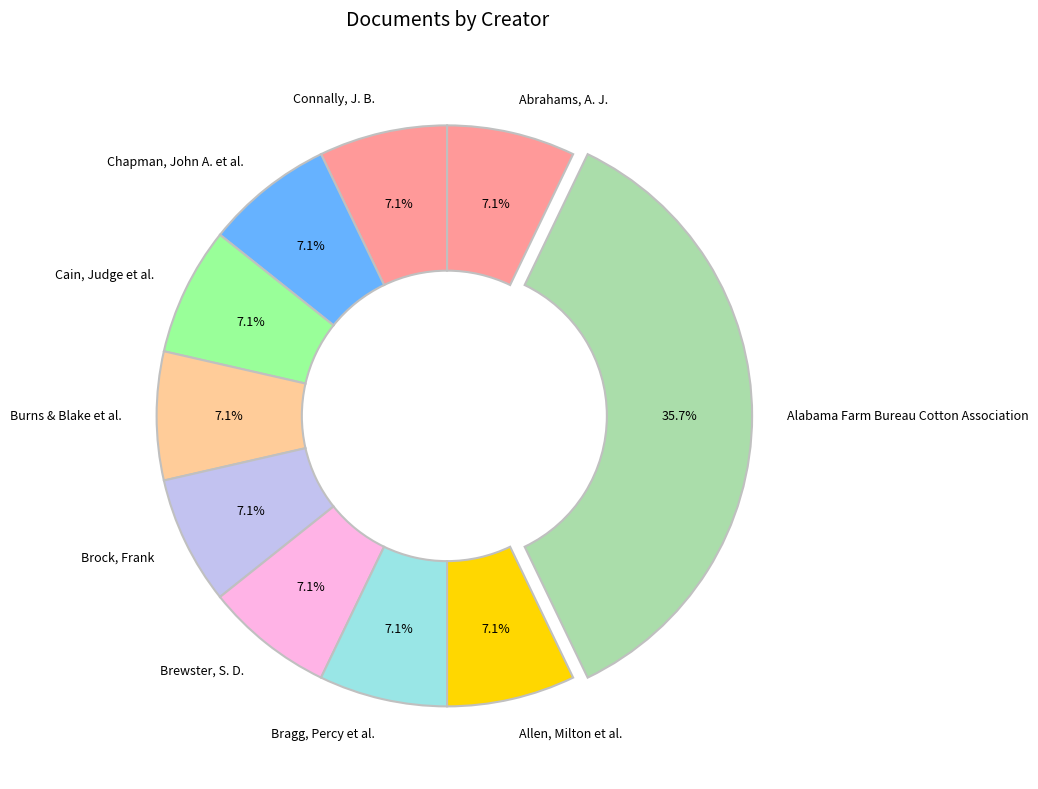

To the nearest percent, what percentage of the pie is Connally, J. B.?

7%